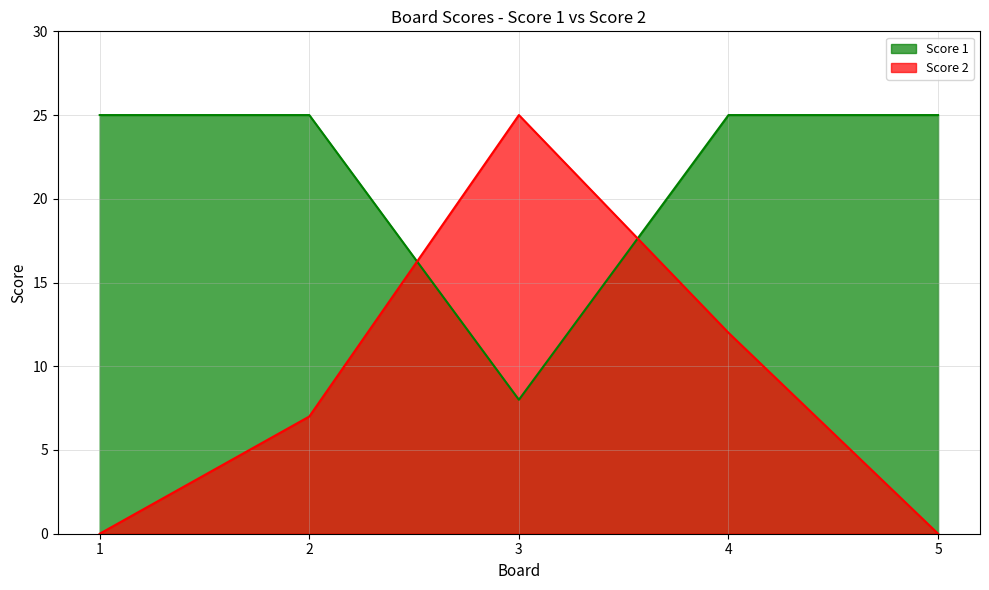

Which series has the widest spread of values?

Score 2